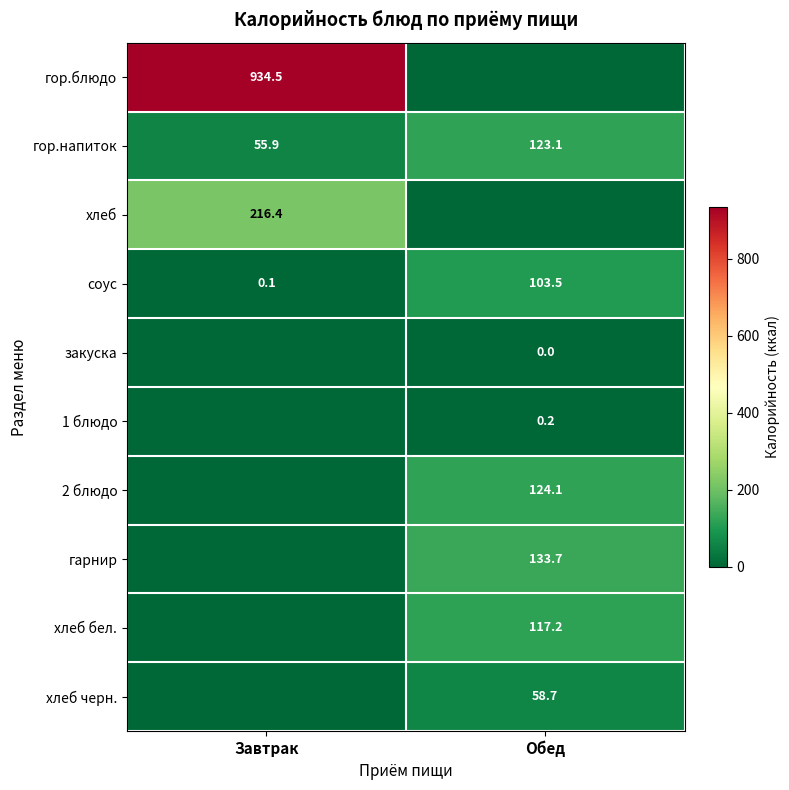

Read the гор.напиток value at Завтрак.

55.9